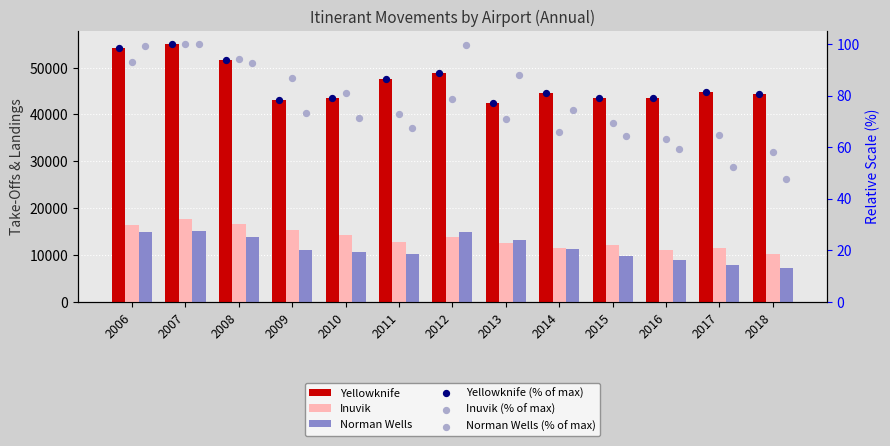

Which series has the largest Y range (max minus min)?

Yellowknife